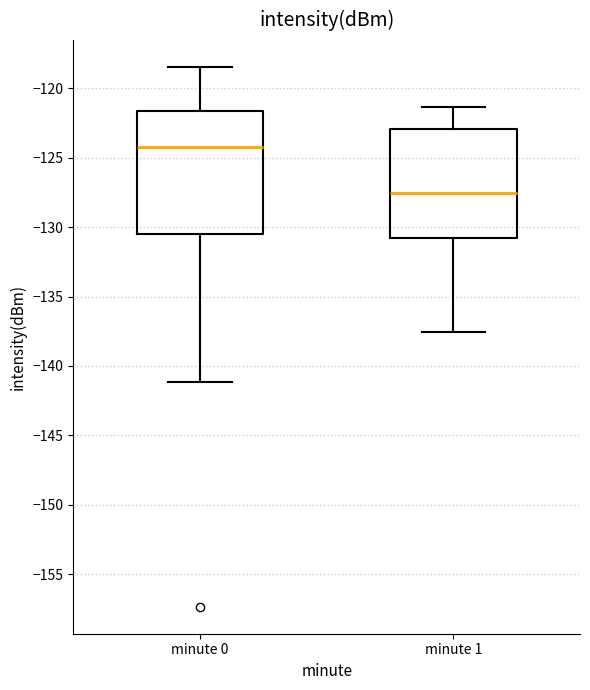

Where is the lower edge of the box for minute 0 on the y-axis? The values are not printed on the chart, so give them approximately, as read against the axis.

-130.5